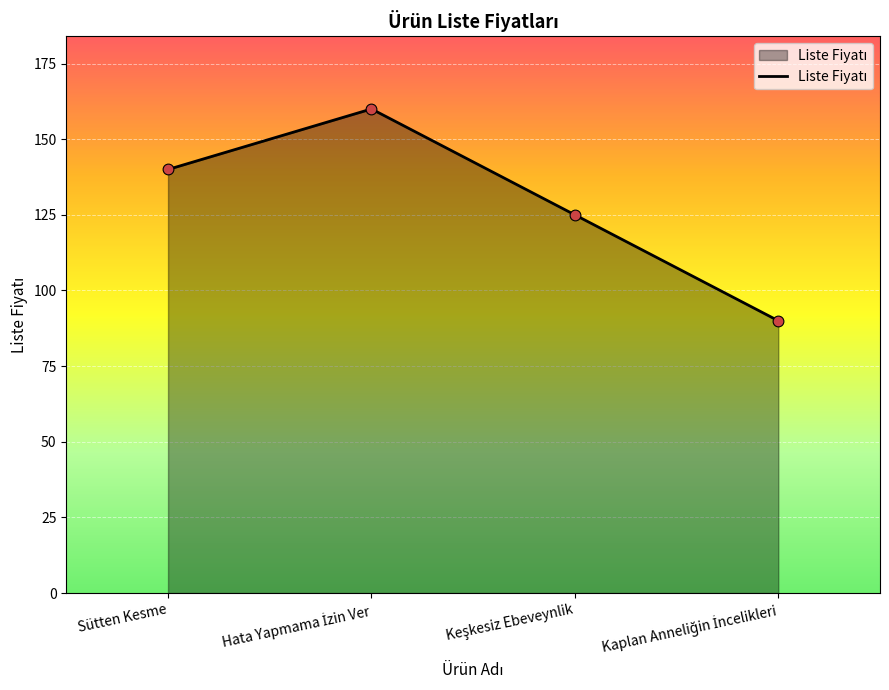

What is the difference between the second highest and second lowest values?

15